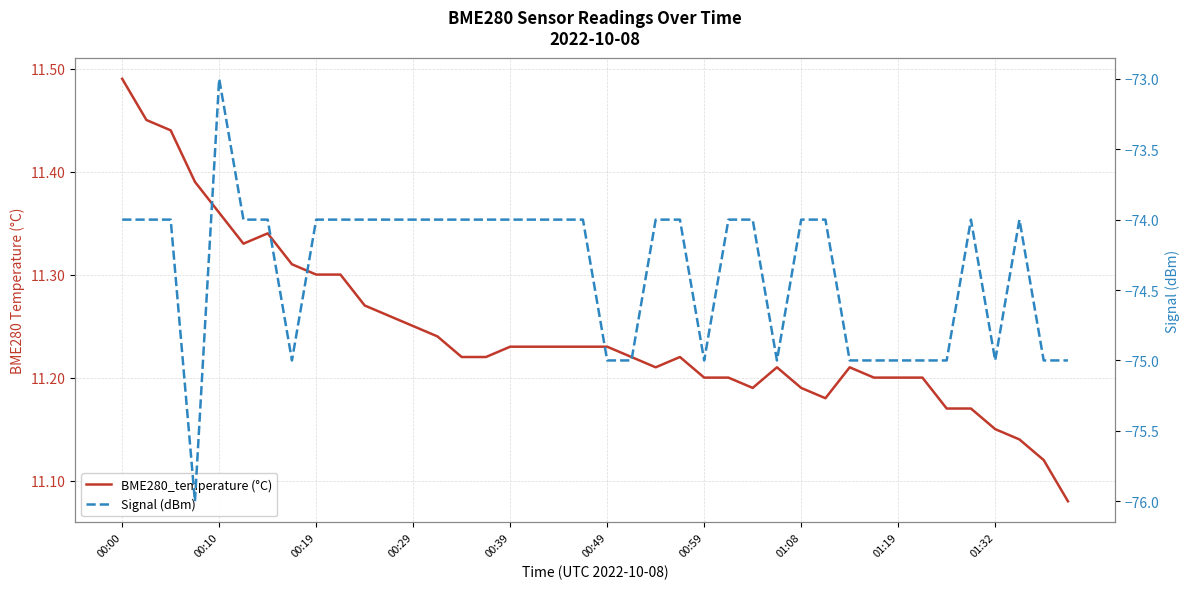

Between 00:29 and 28, which series saw the biggest shift?

Signal (dBm)